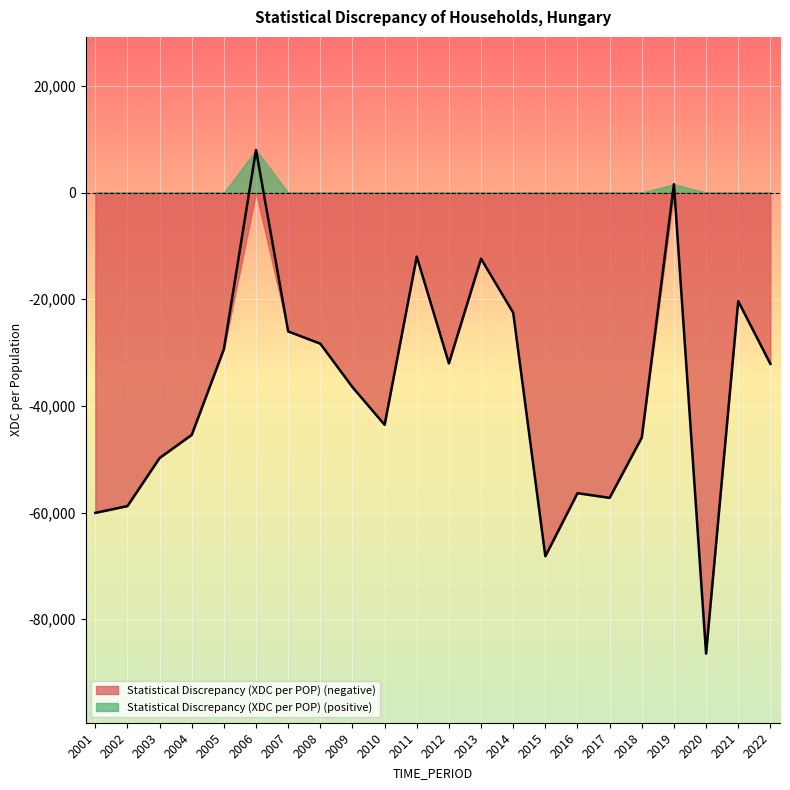

Rank the categories by value from lowest to highest.

2020, 2015, 2001, 2002, 2017, 2016, 2003, 2018, 2004, 2010, 2009, 2022, 2012, 2005, 2008, 2007, 2014, 2021, 2013, 2011, 2019, 2006